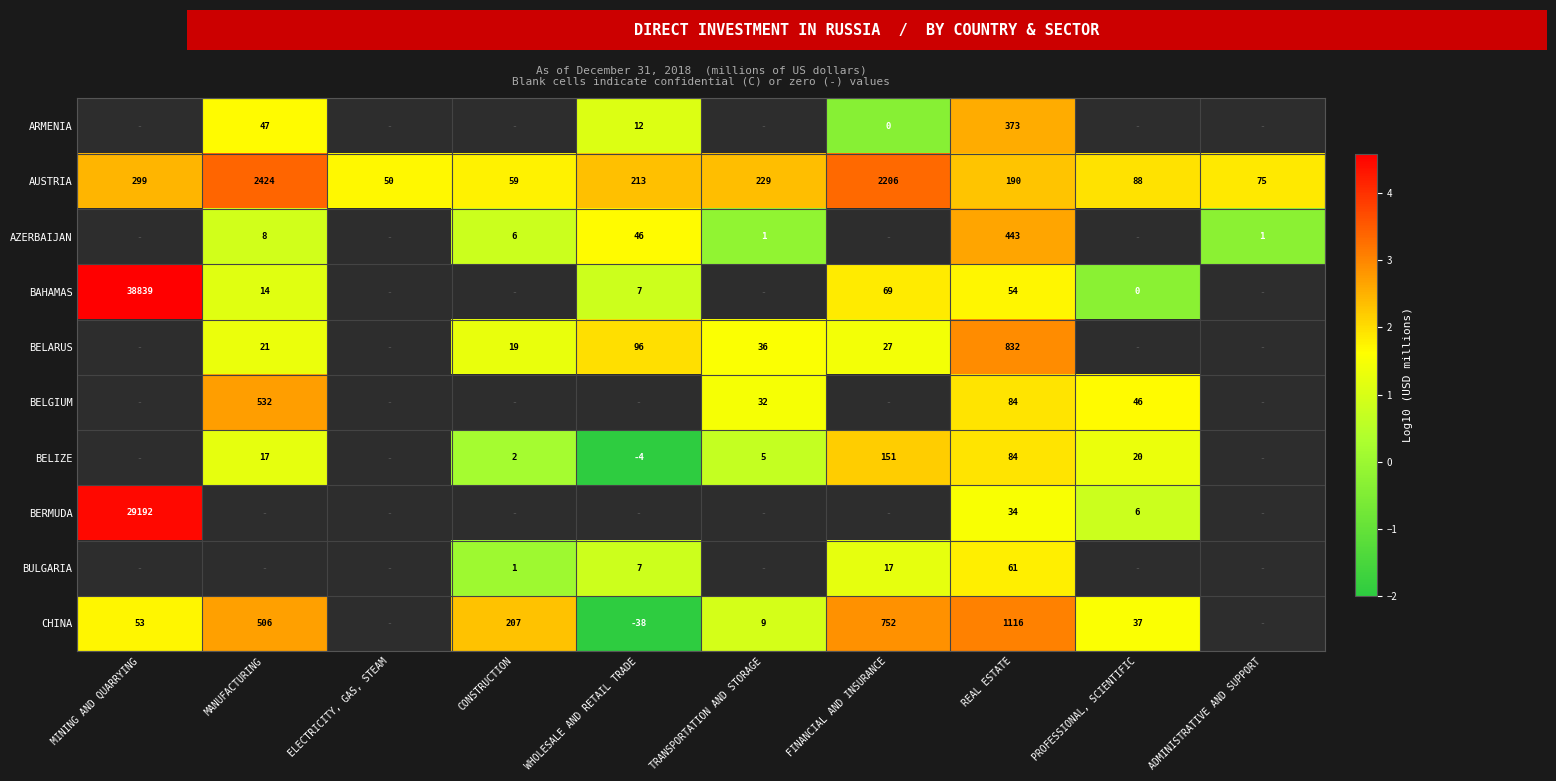

Is the value of CHINA at FINANCIAL AND INSURANCE greater than the value of AZERBAIJAN at REAL ESTATE?

Yes